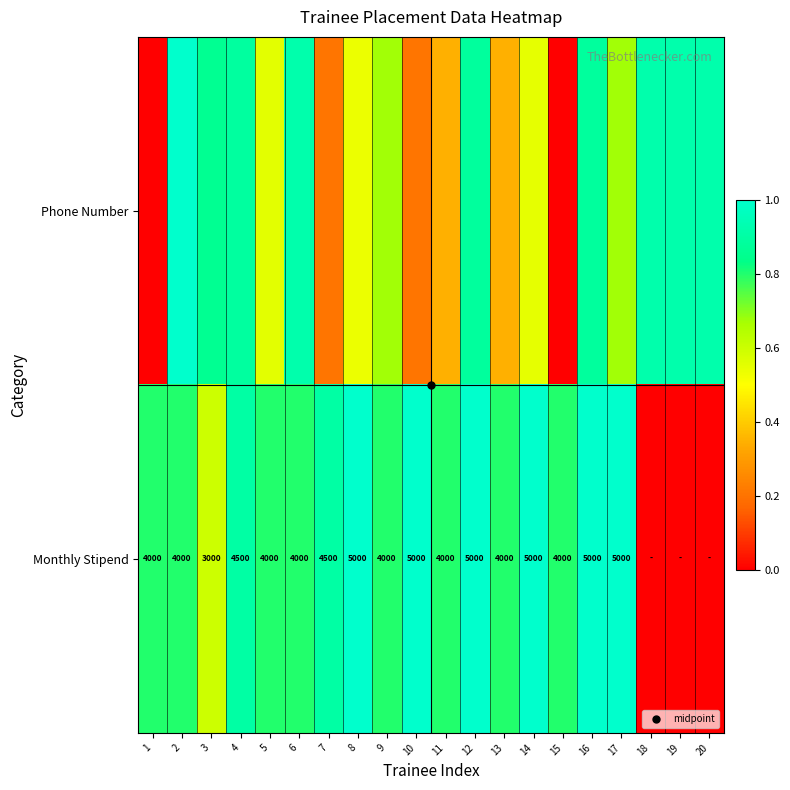

At which category is the sum across all series the highest?

12